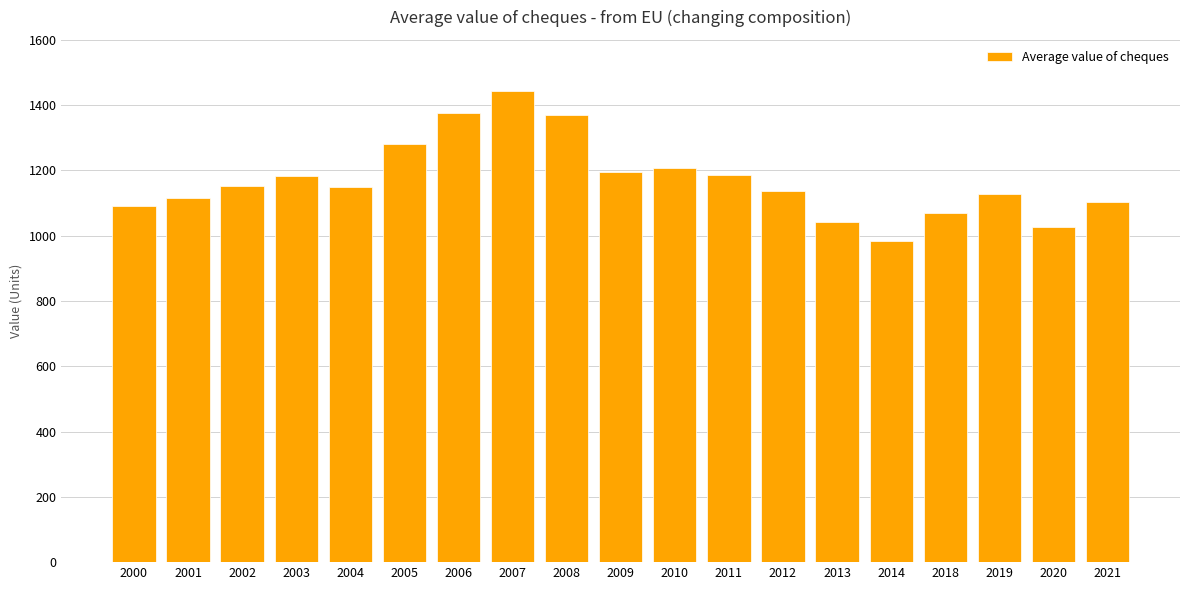

What is the ratio of the value at 2007 to the value at 2009?

1.2